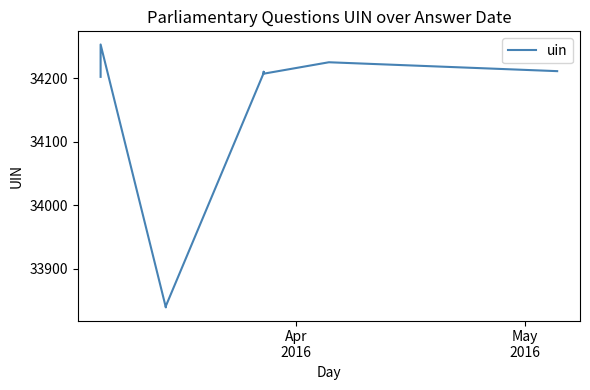

Reading left to right, list all the values displayed in this chart.

34202	34253	33839	33840	33841	34208	34210	34207	34225	34211